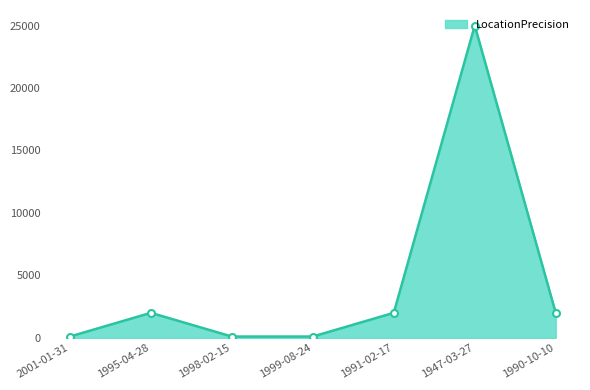

Reading left to right, transcribe all the data shown in this chart.

100	2000	100	100	2000	25000	2000